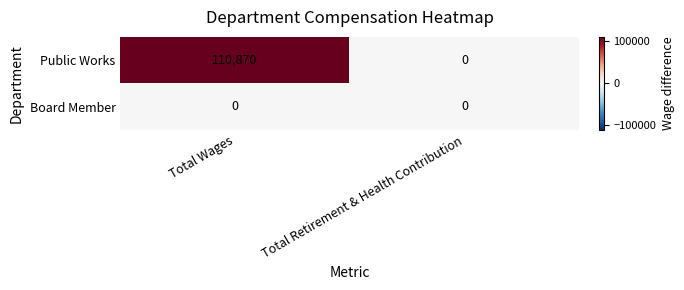

Reading right to left, what are all the values shown in this chart?

Public Works: Total Retirement & Health Contribution=0	Total Wages=110870
Board Member: Total Retirement & Health Contribution=0	Total Wages=0